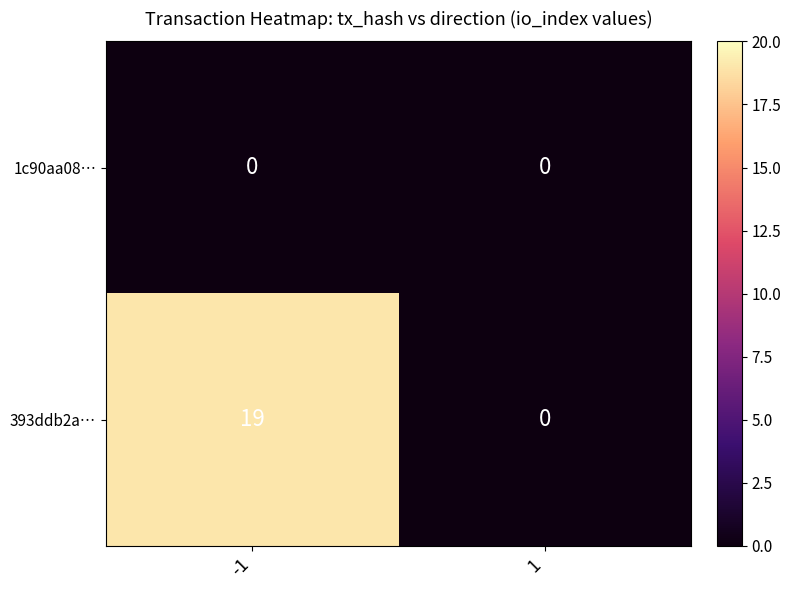

The value of 393ddb2a… at 1 is 8. True or false?

False